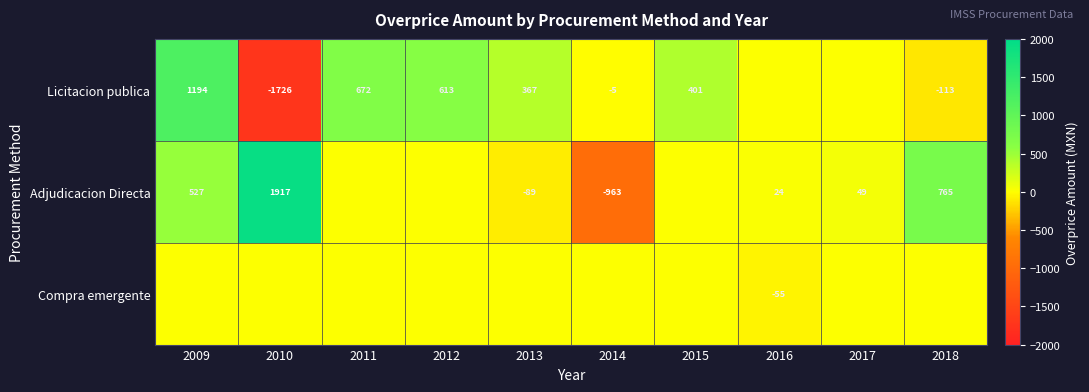

What is the difference between the Adjudicacion Directa values at 2018 and 2016?

741